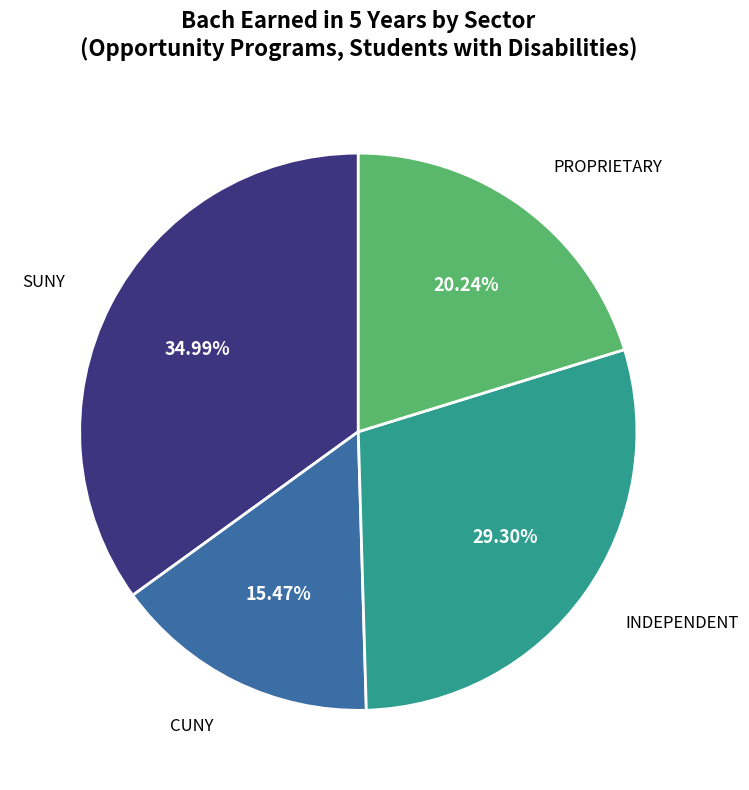

What percentage is the INDEPENDENT slice, to the nearest percent?

29%